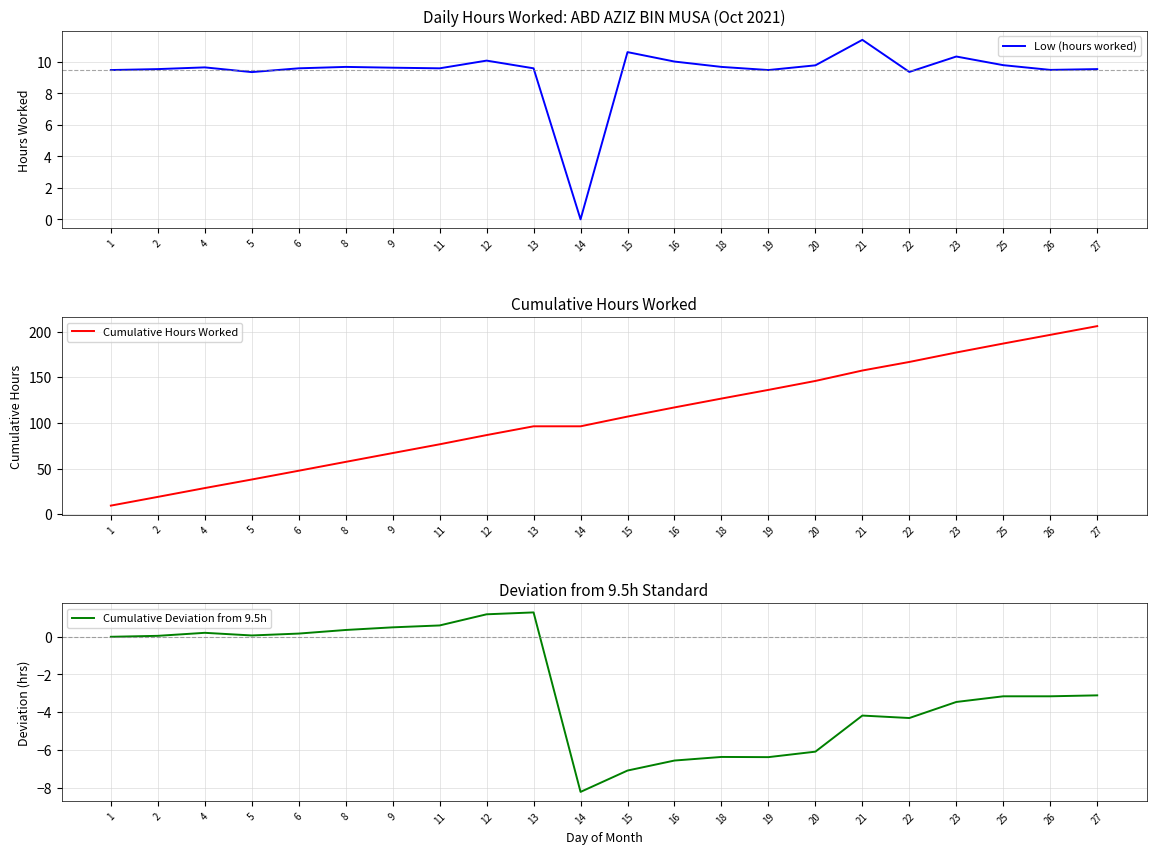

True or false: Cumulative Hours Worked and Low (hours worked) cross at least once.

False